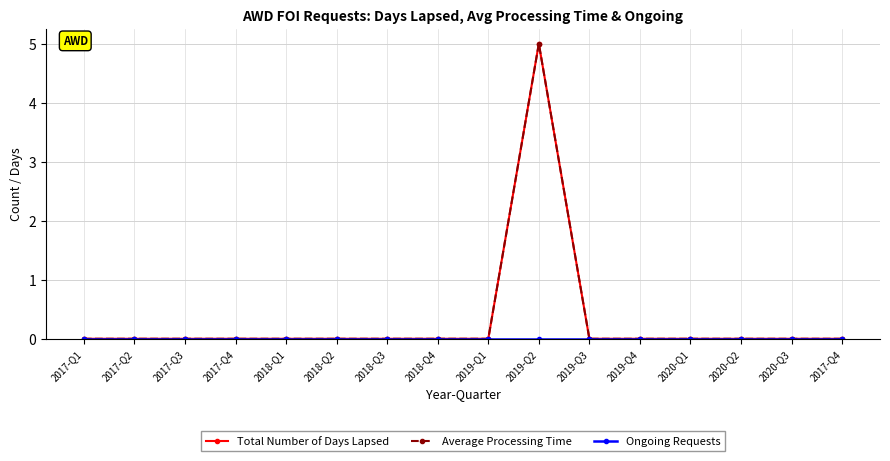

True or false: Total Number of Days Lapsed and Ongoing Requests cross at least once.

False